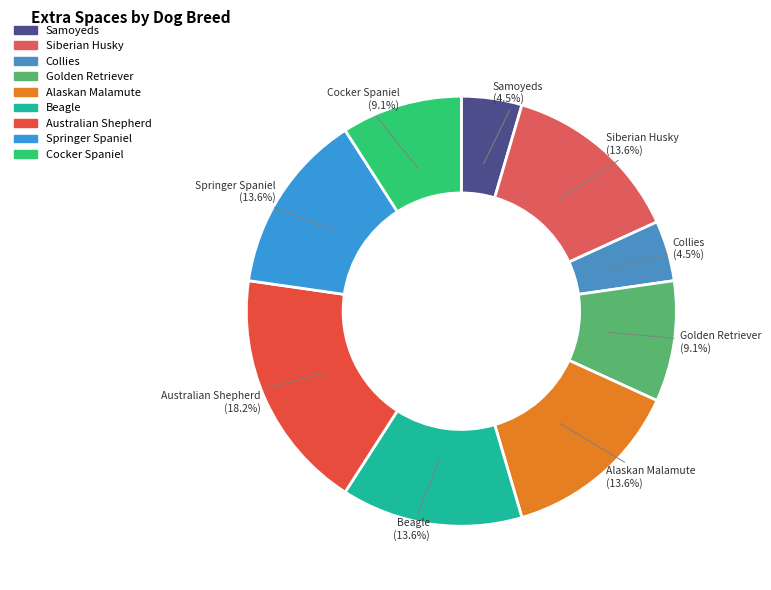

The Alaskan Malamute slice represents 14% of the pie. True or false?

True